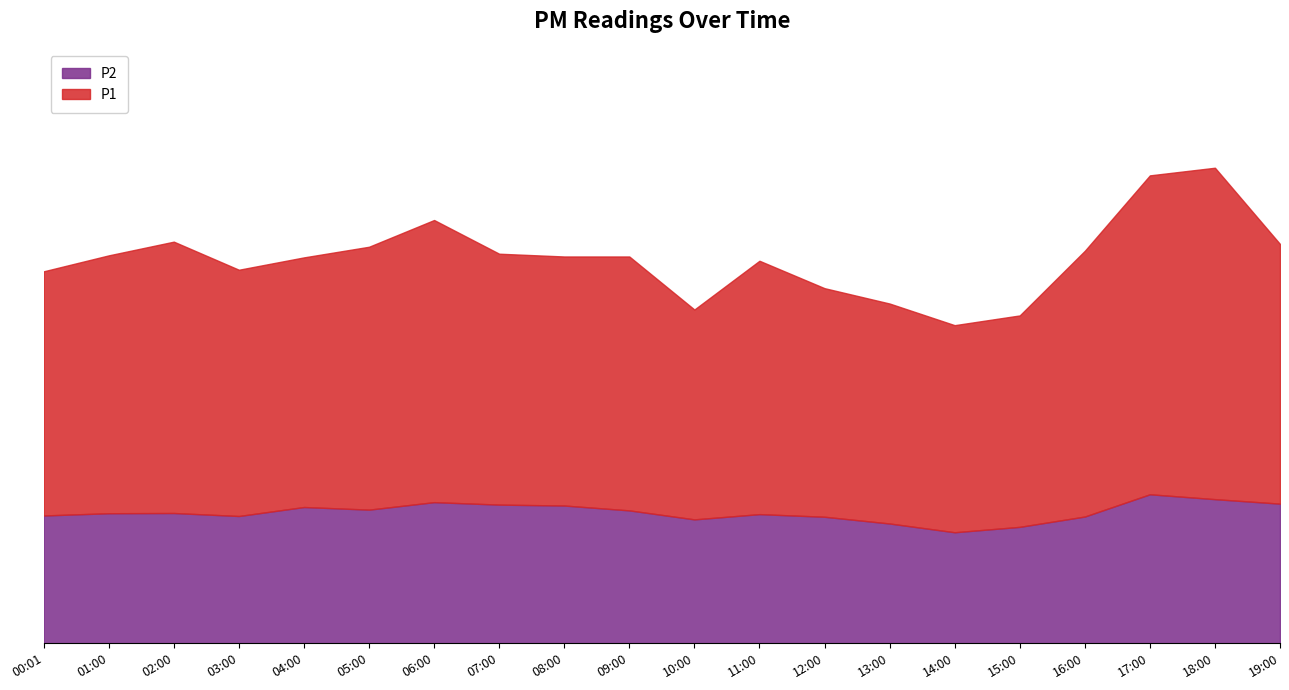

True or false: P1 and P2 intersect in this chart.

False